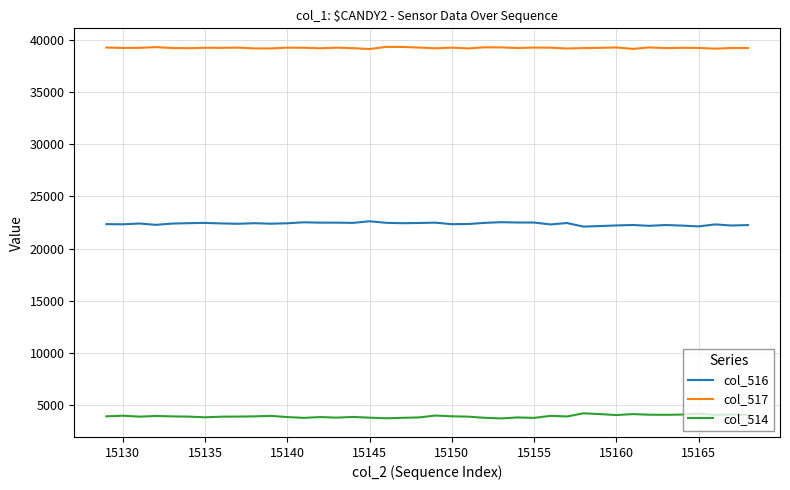

Which series has the largest total across all categories?

col_517